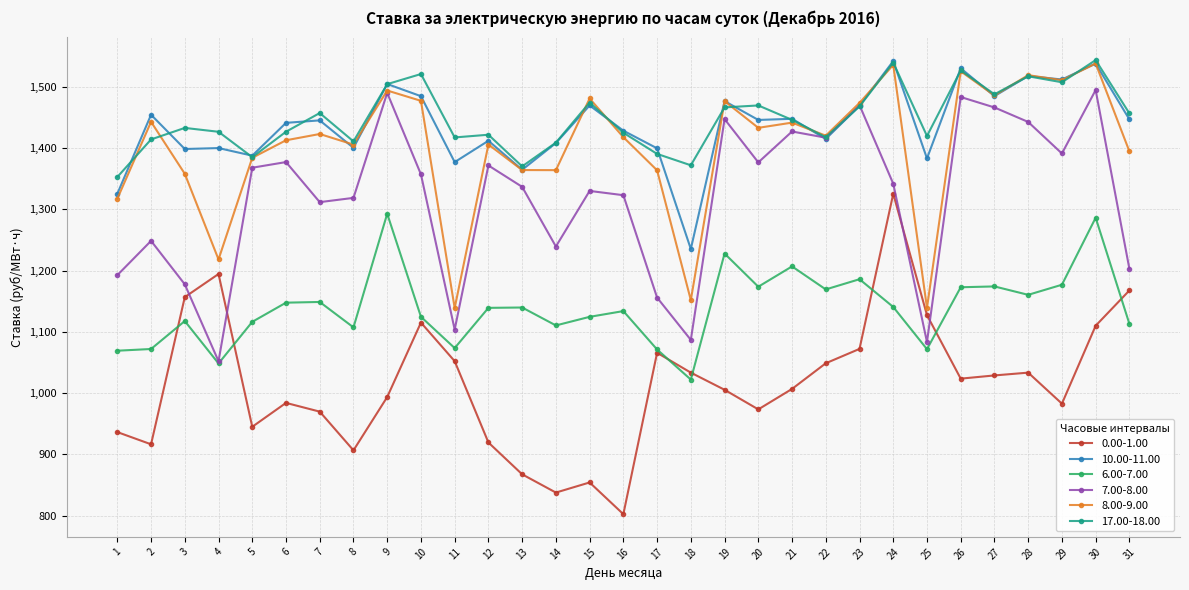

True or false: 0.00-1.00 has a value of 324.6 at 22.

False